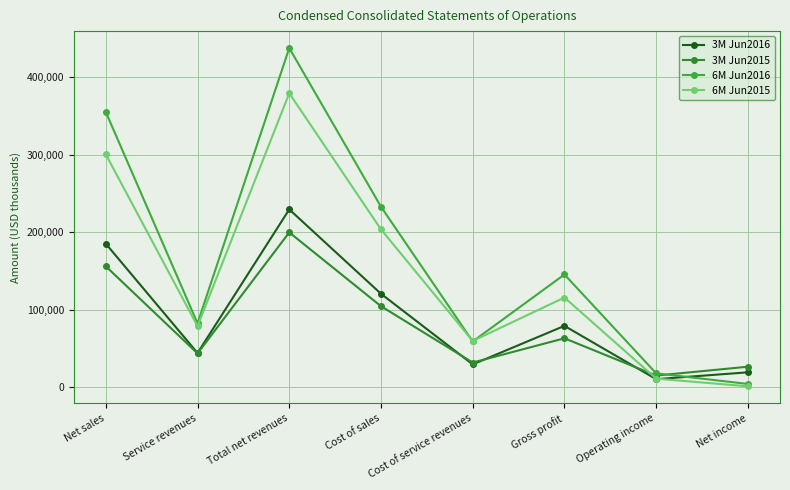

How many interior local valleys does the 6M Jun2016 series have?

2